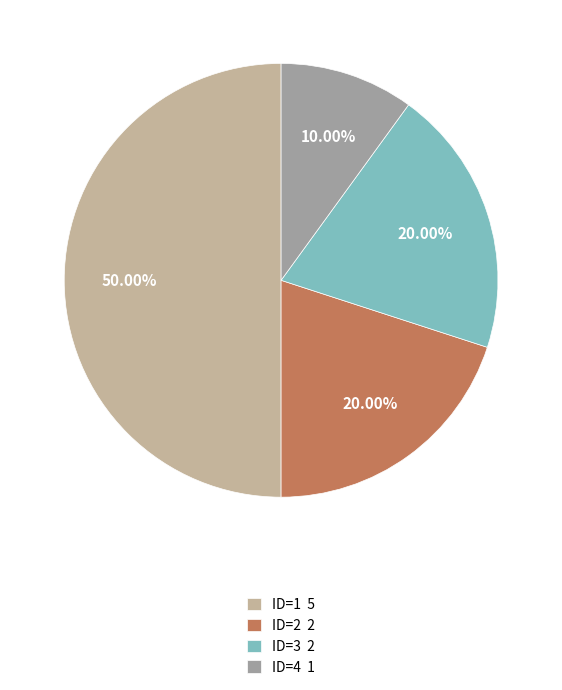

What is the ratio of the value at ID=2 2 to the value at ID=1 5?

0.4